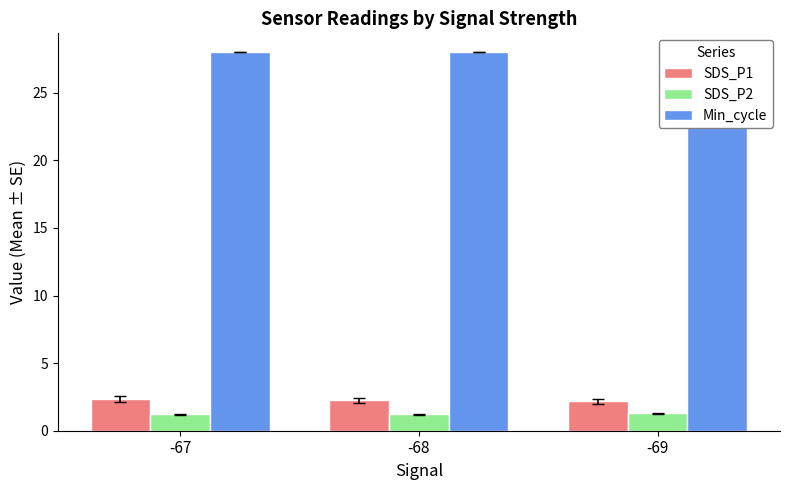

How many bars are there in total?

9